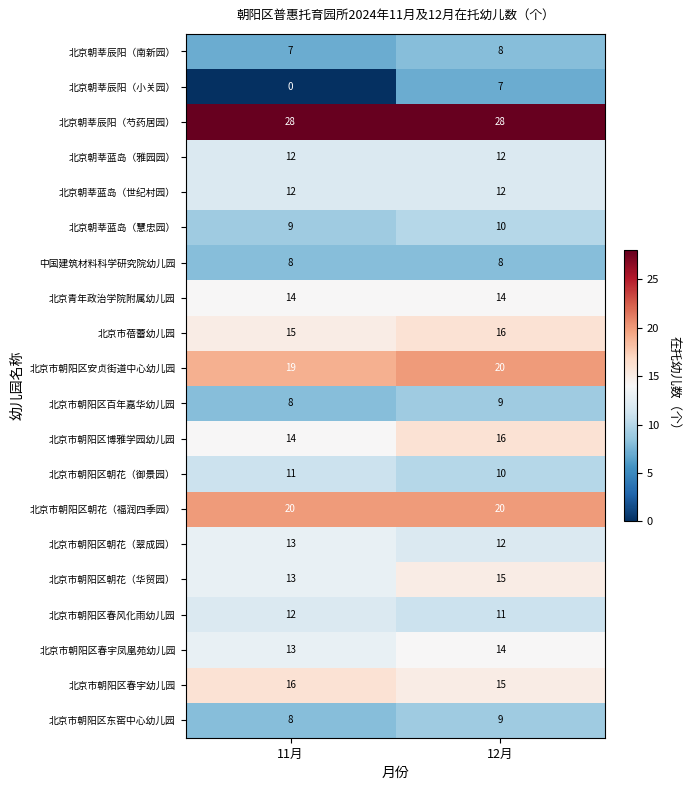

What is the maximum value for 北京朝莘蓝岛（雅园园）?

12